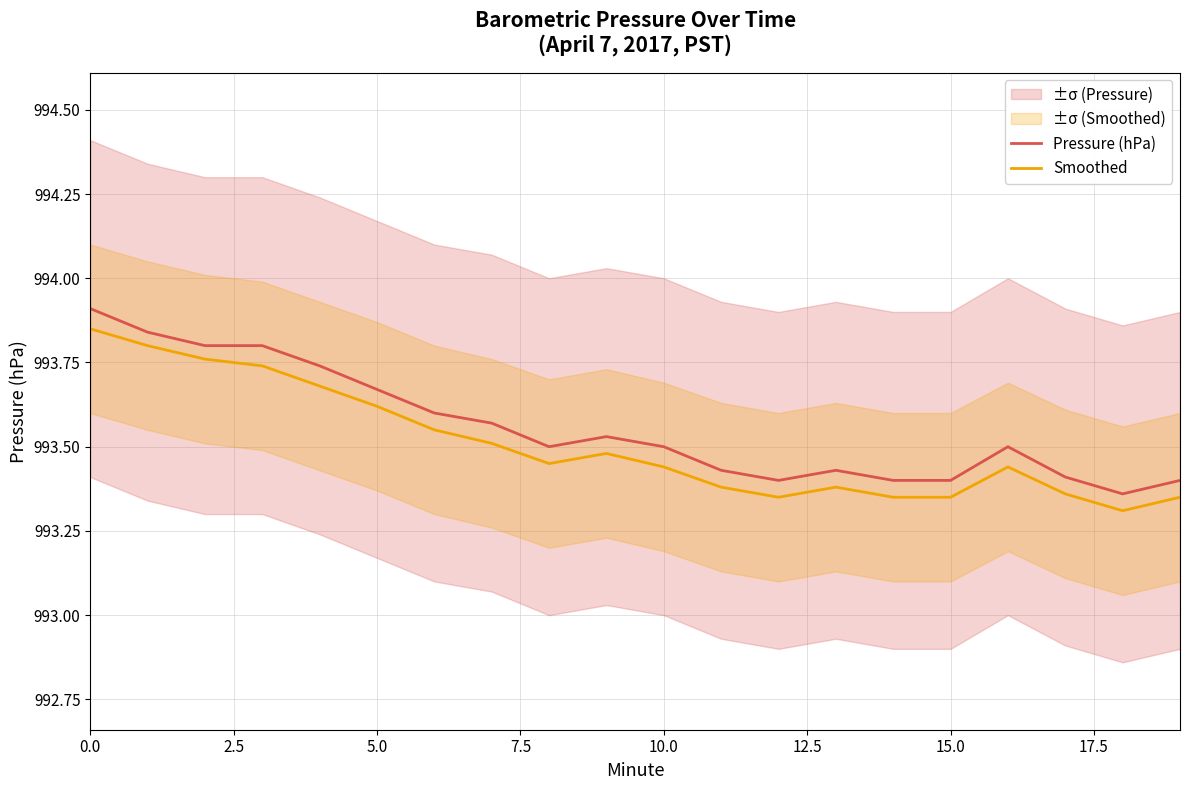

True or false: Smoothed has more than 2 points higher than both neighbors.

True